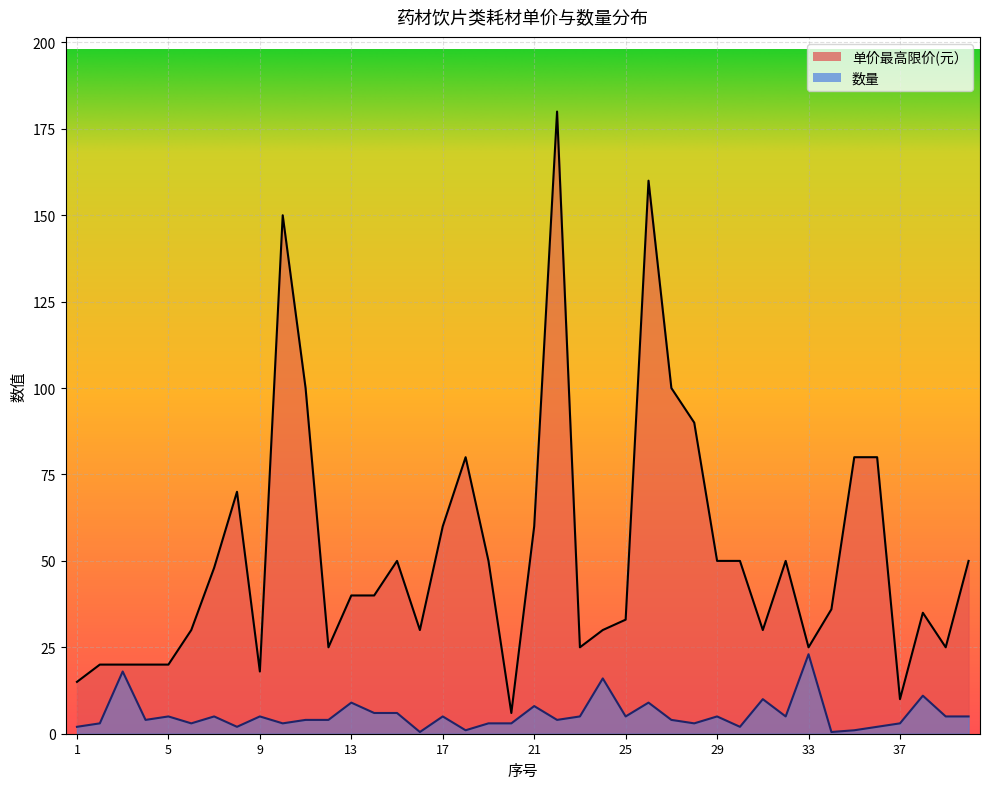

What is the value of the 数量 point at the 34th from the left?

0.5